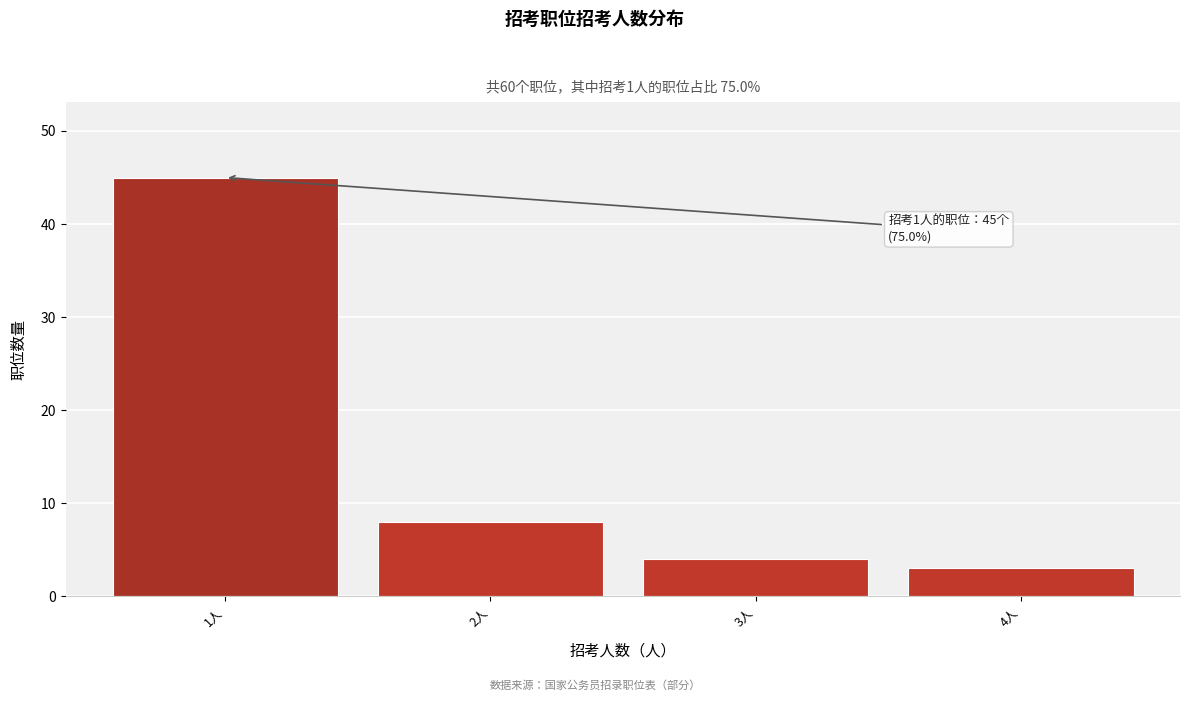

Reading left to right, extract all data points from this chart.

1人=45	2人=8	3人=4	4人=3